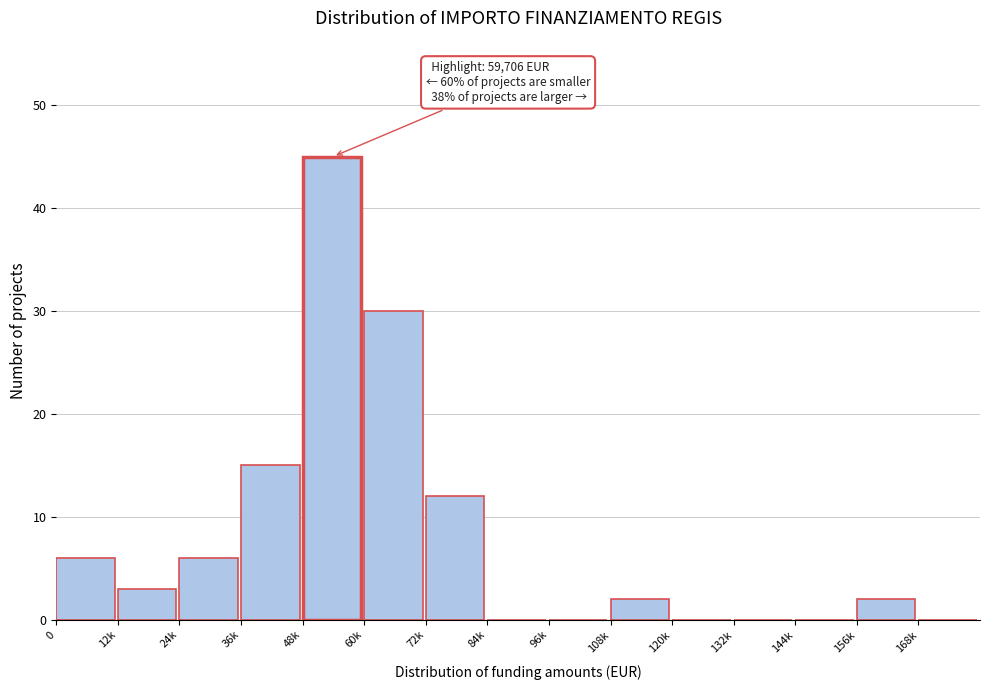

Reading left to right, list all the values displayed in this chart.

0=6	12k=3	24k=6	36k=15	48k=45	60k=30	72k=12	84k=0	96k=0	108k=2	120k=0	132k=0	144k=0	156k=2	168k=0